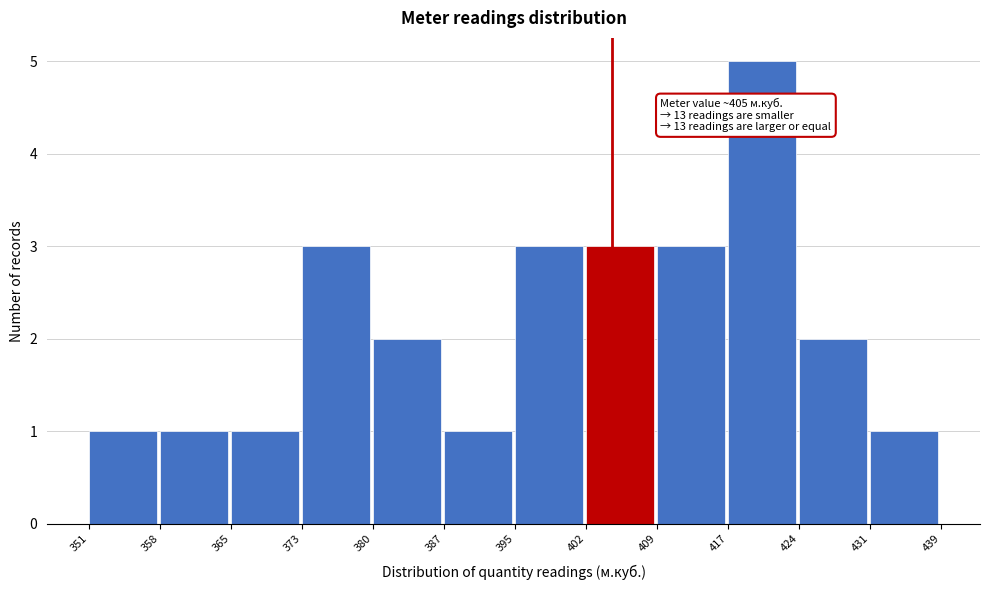

Which range on the x-axis has the tallest bar?

417 to 424